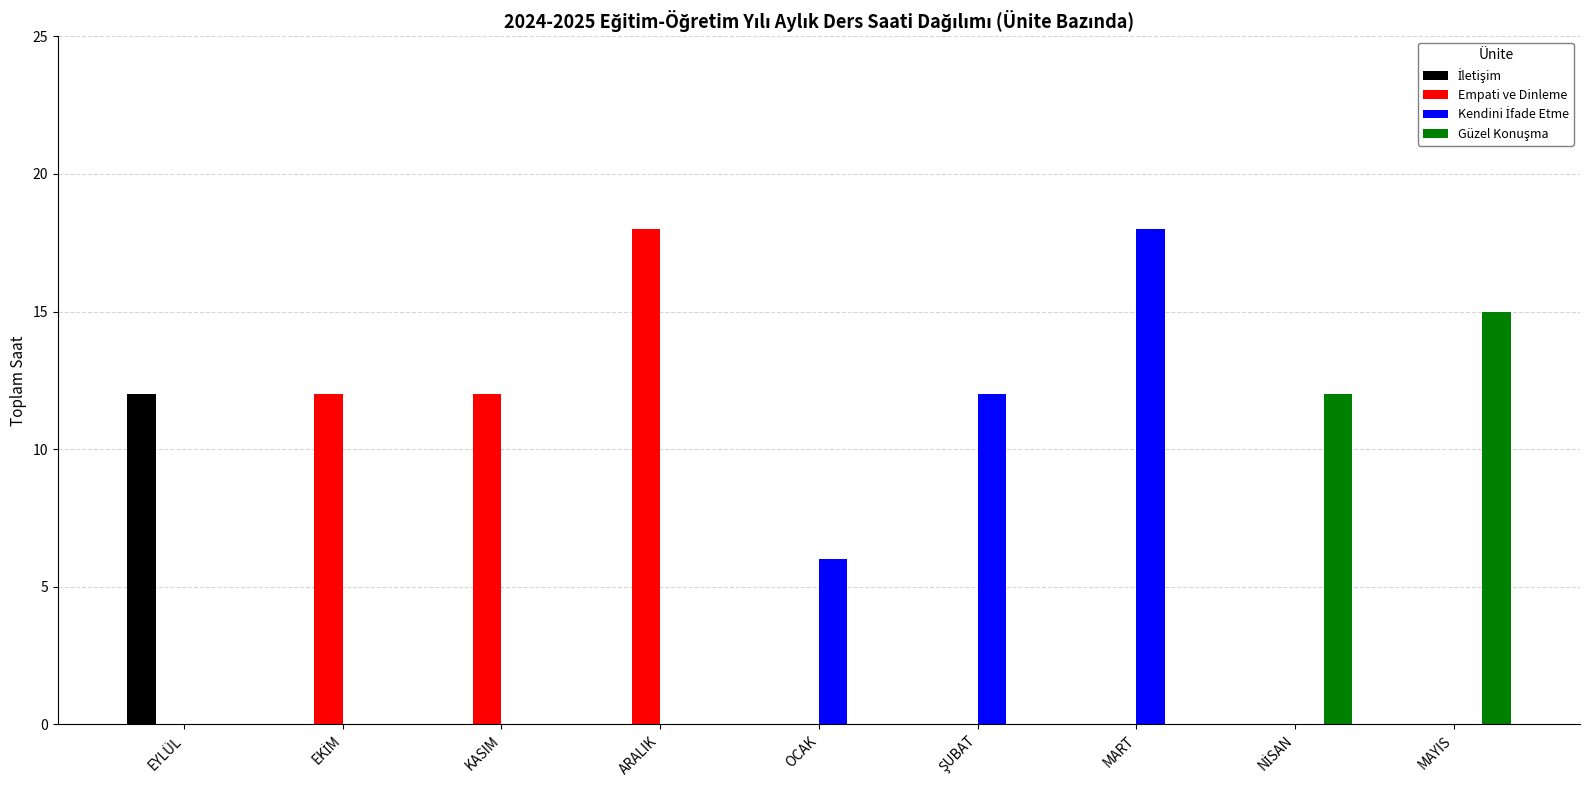

How many groups of bars are there?

9